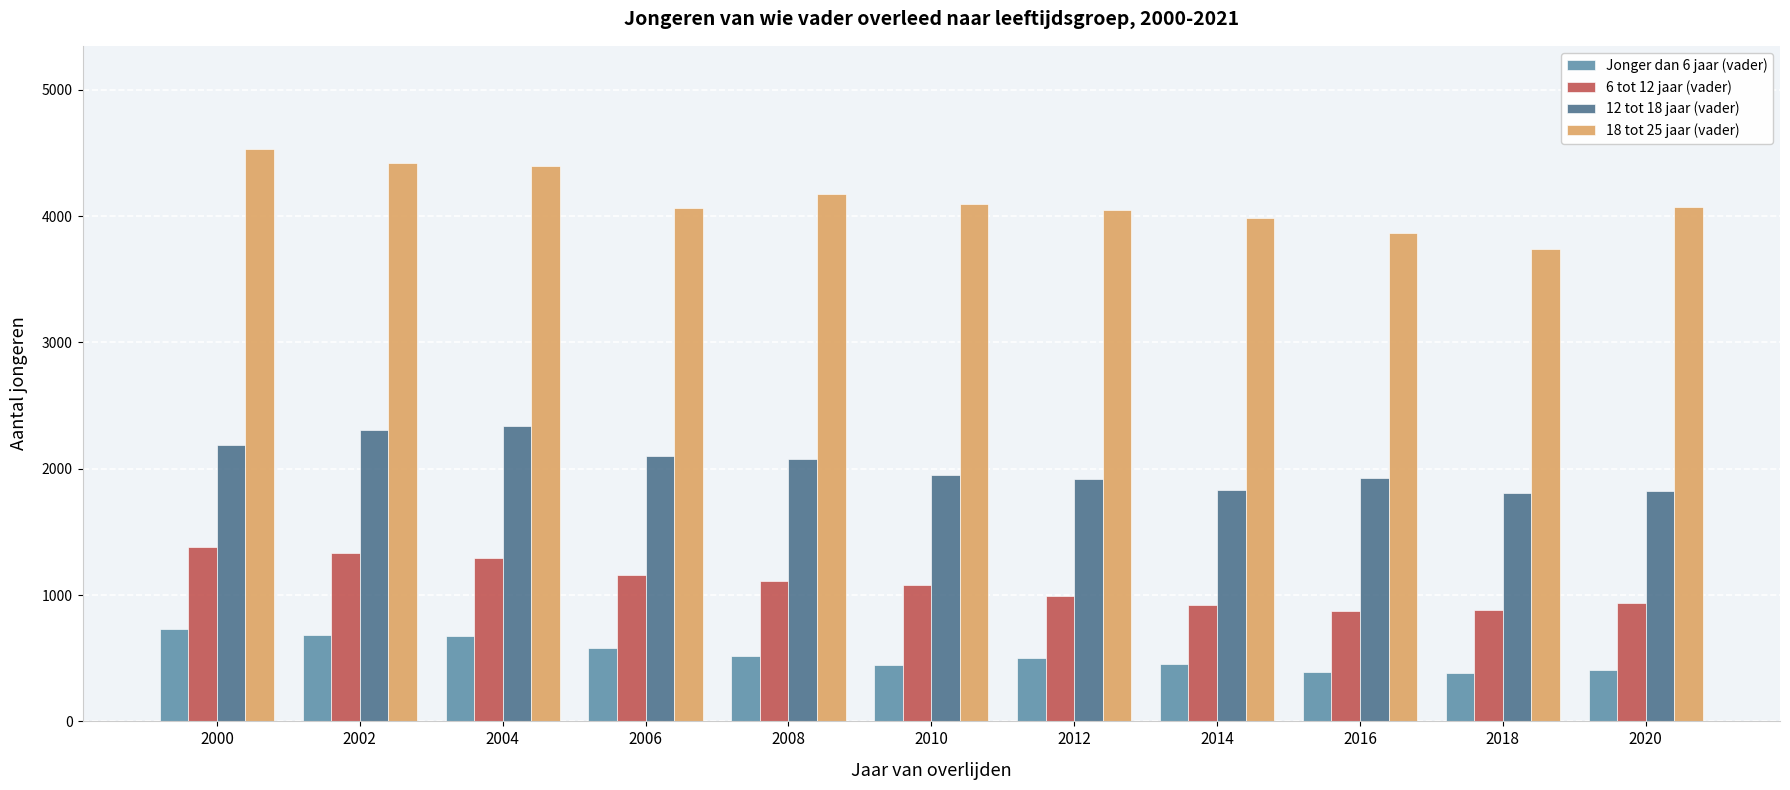

Is it true that 12 tot 18 jaar (vader) equals 3027 at 2010?

False